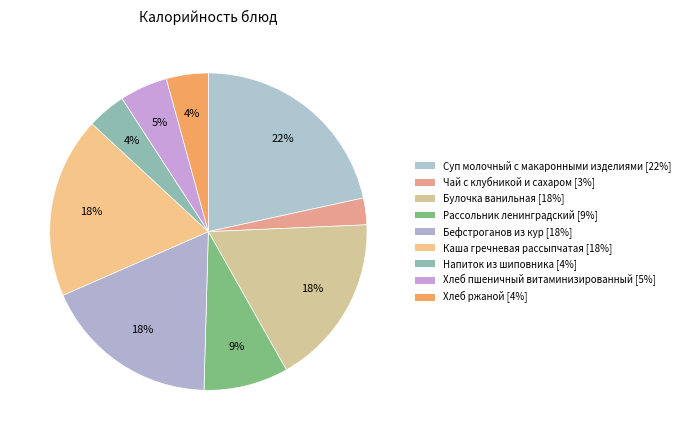

Approximately how many times larger is the value at Рассольник ленинградский compared to Каша гречневая рассыпчатая?

0.5